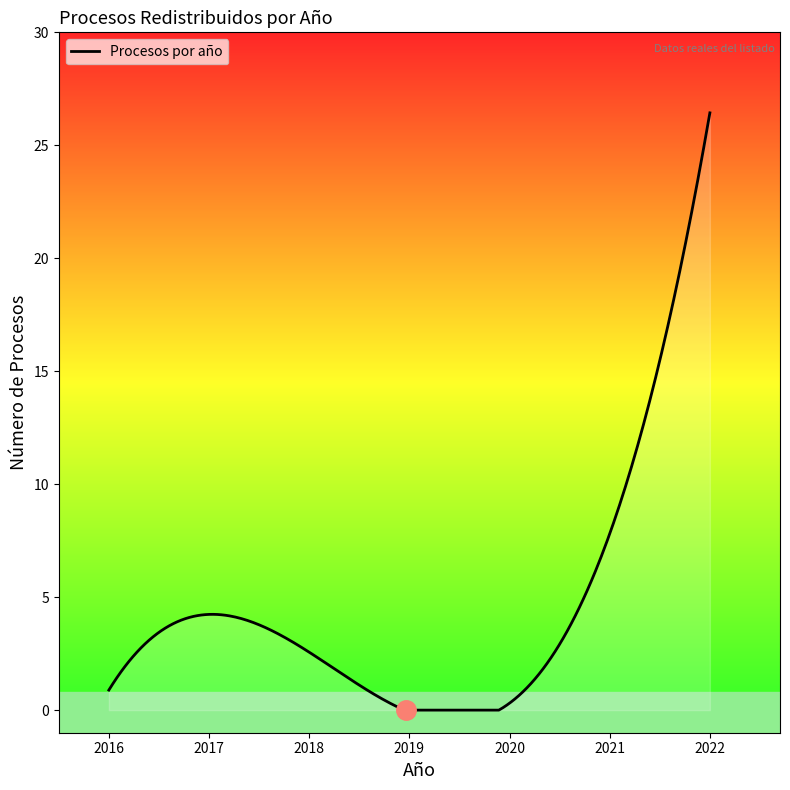

What is the difference between the maximum and minimum values?

26.4